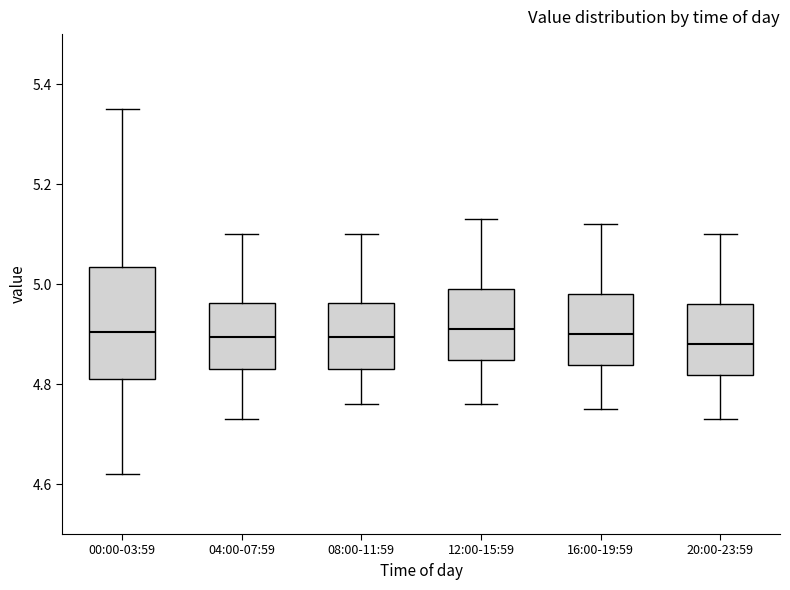

Reading left to right, read every box against the y-axis: the position of its median line, the range the box covers, and the ends of its whiskers. The values are not printed on the chart, so give them approximately, as read against the axis.

00:00-03:59: median 4.90, box 4.82 to 5.04, whiskers 4.62 to 5.36
04:00-07:59: median 4.90, box 4.84 to 4.96, whiskers 4.74 to 5.10
08:00-11:59: median 4.90, box 4.84 to 4.96, whiskers 4.76 to 5.10
12:00-15:59: median 4.92, box 4.84 to 5.00, whiskers 4.76 to 5.14
16:00-19:59: median 4.90, box 4.84 to 4.98, whiskers 4.76 to 5.12
20:00-23:59: median 4.88, box 4.82 to 4.96, whiskers 4.74 to 5.10